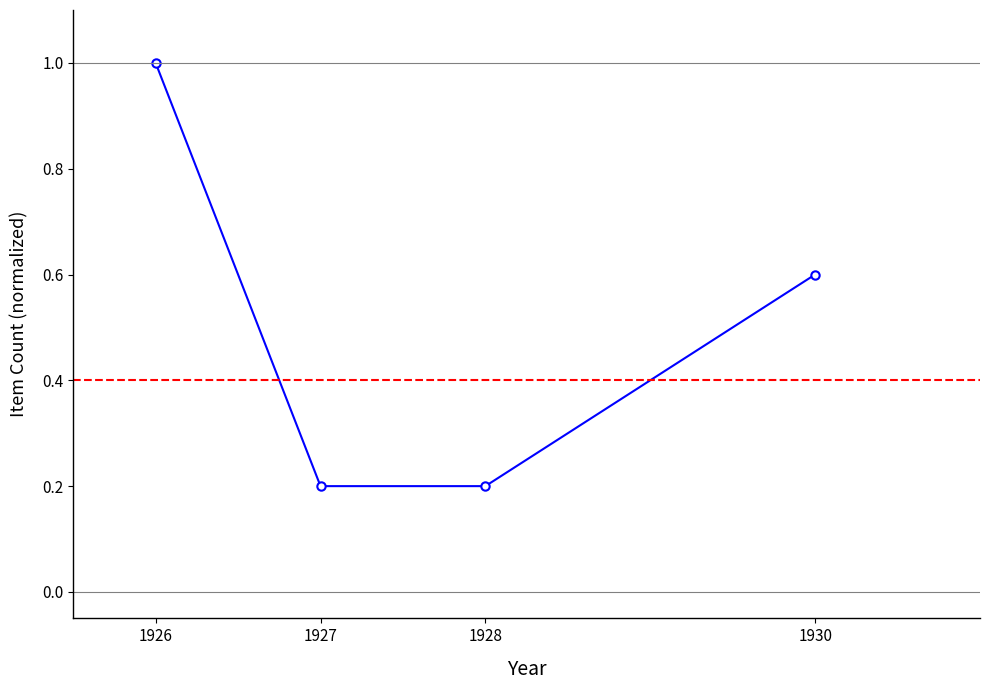

What is the value of the 2nd point from the left?

0.2